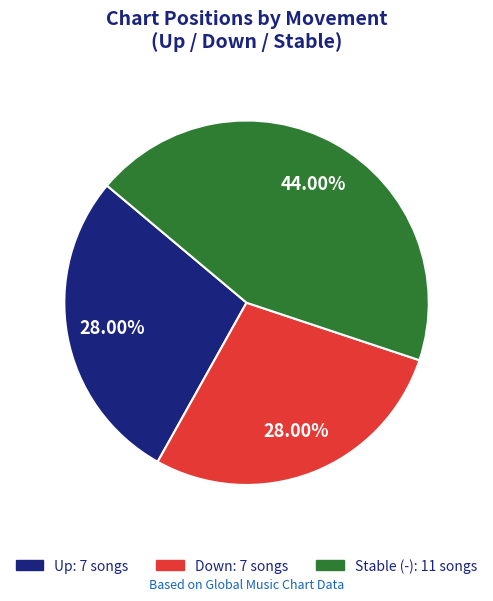

Is there any slice that represents more than half of the pie?

No